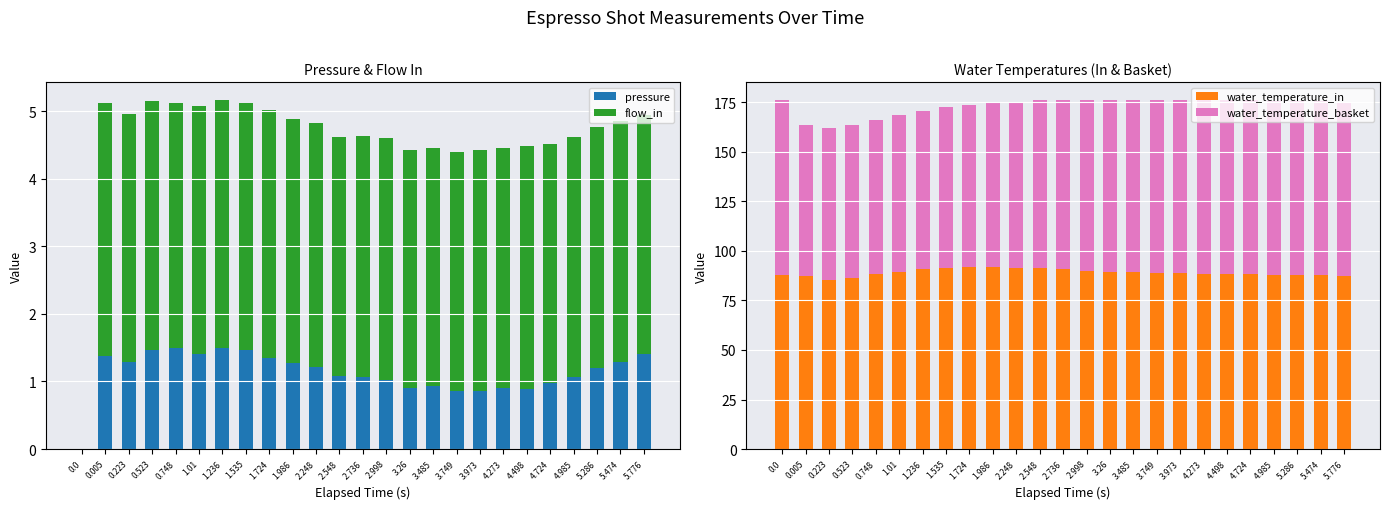

Between 1.236 and 1.535, which is larger?

1.236